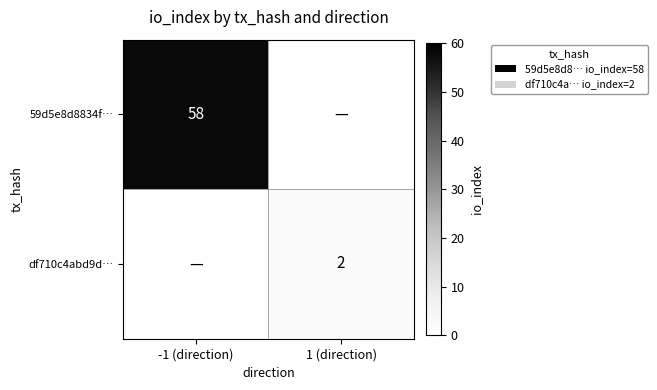

The df710c4abd9d… series shows 1 at 1 (direction). True or false?

False